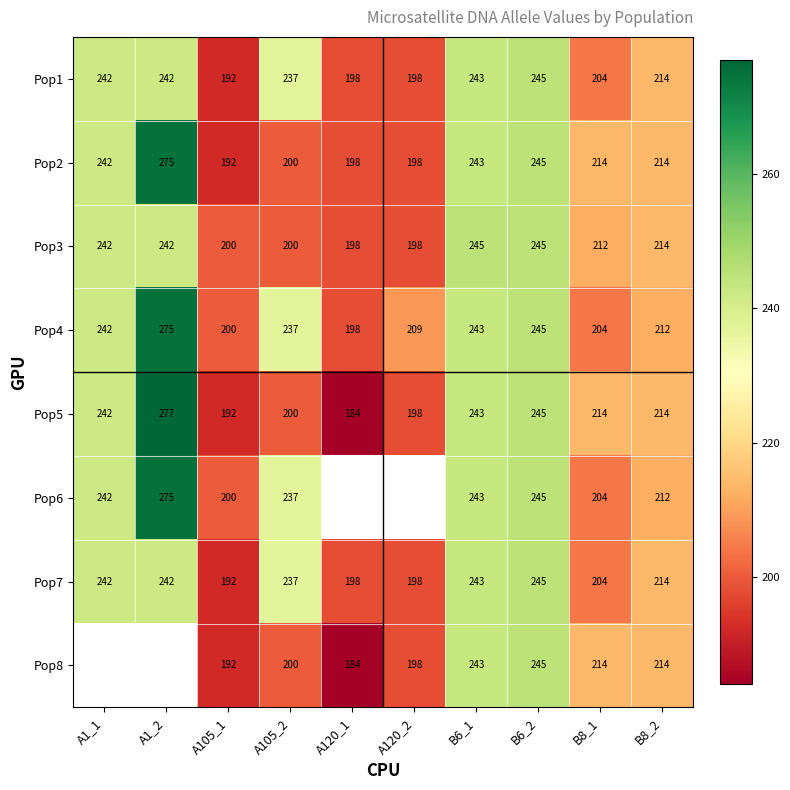

Which category has the lowest value in the Pop7 series?

A105_1